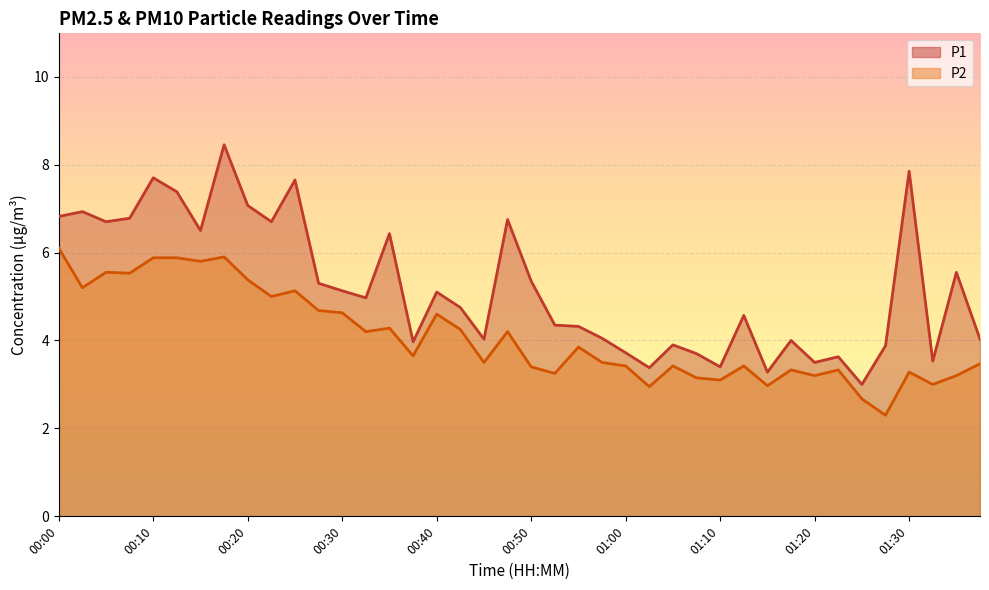

Is the value of P1 at 01:15 greater than the value of P2 at 00:45?

No